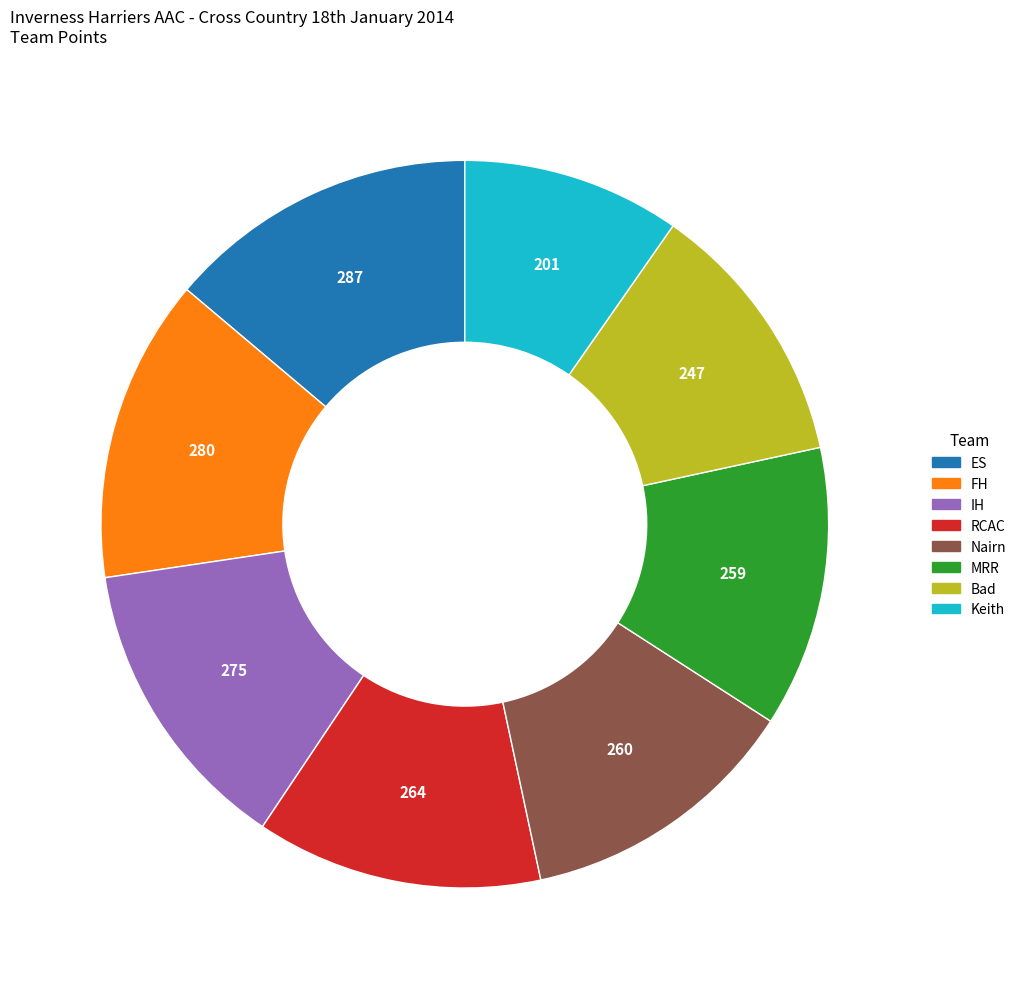

Is the sum of ES and RCAC greater than half?

No